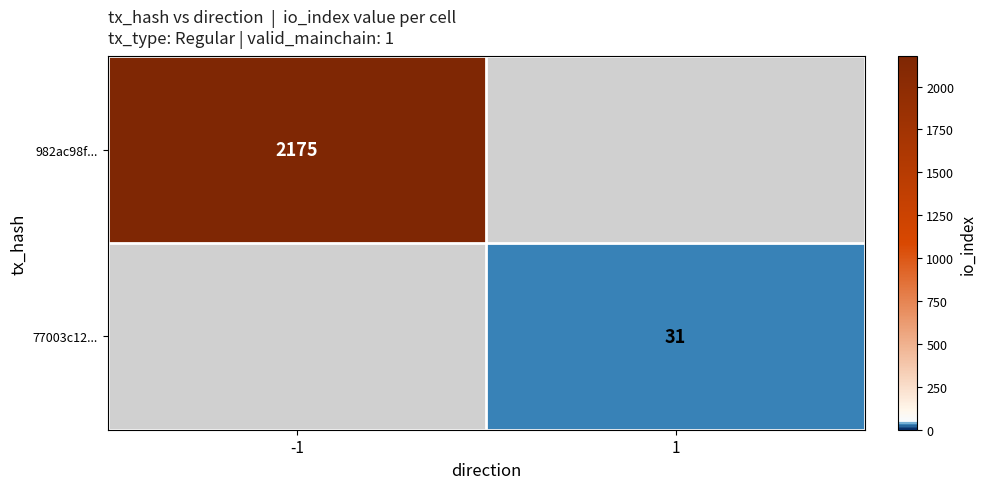

The 77003c12... series shows 21 at 1. True or false?

False